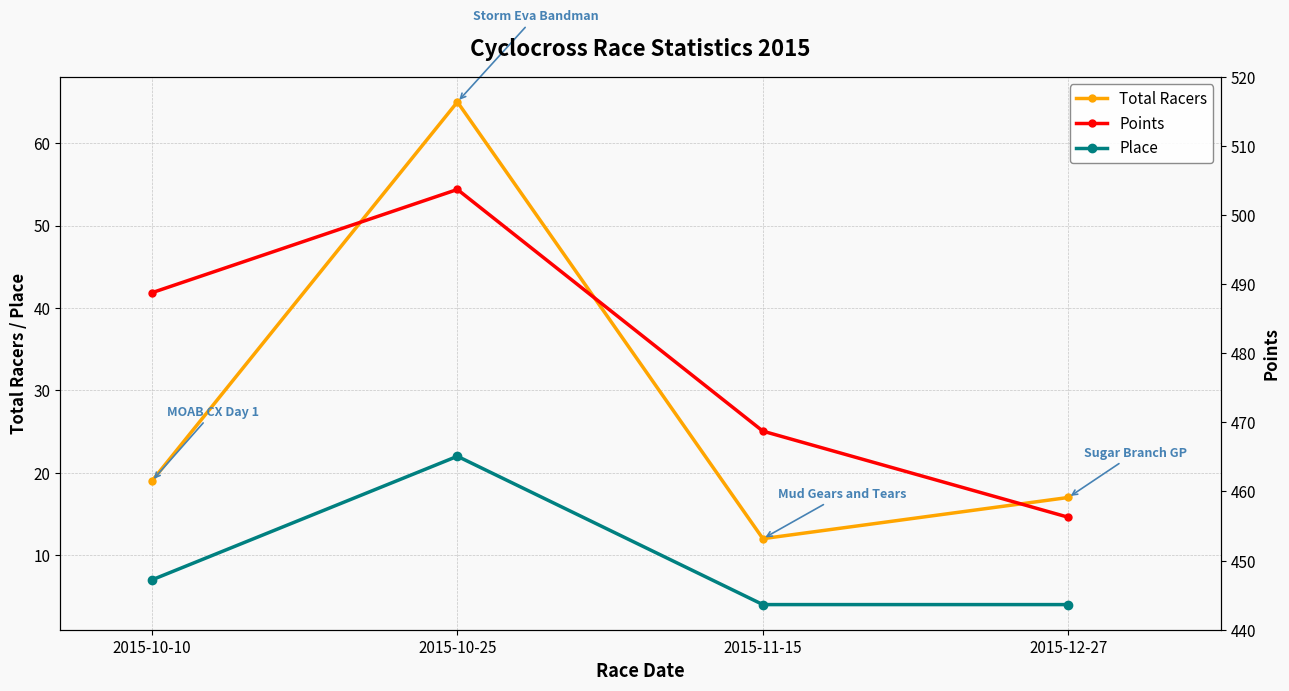

What is the value of the Total Racers point at the 2nd from the left?

65